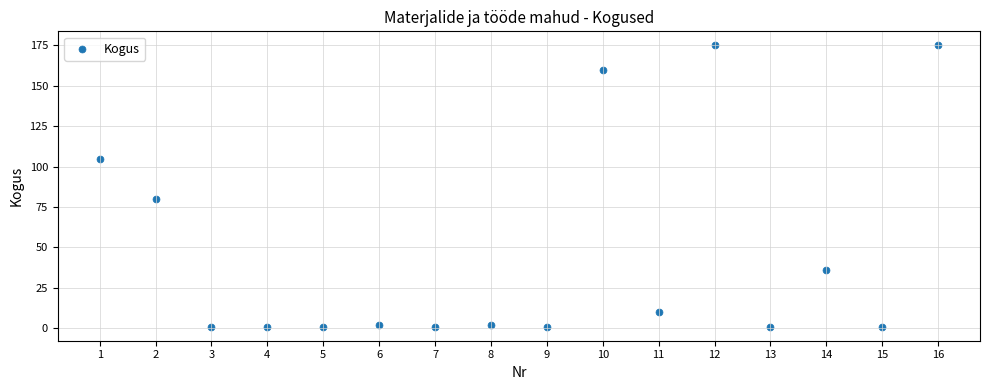

What is the range of Y values (max minus min)?

174